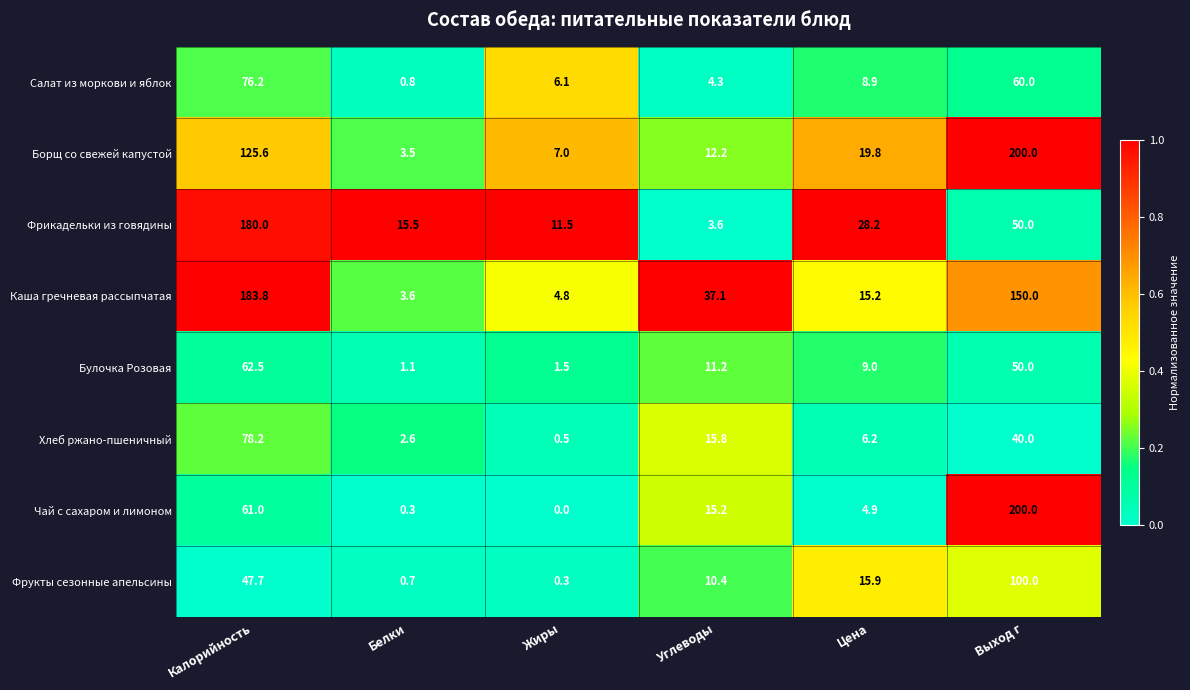

Where does the Булочка Розовая series first go above 11?

Калорийность